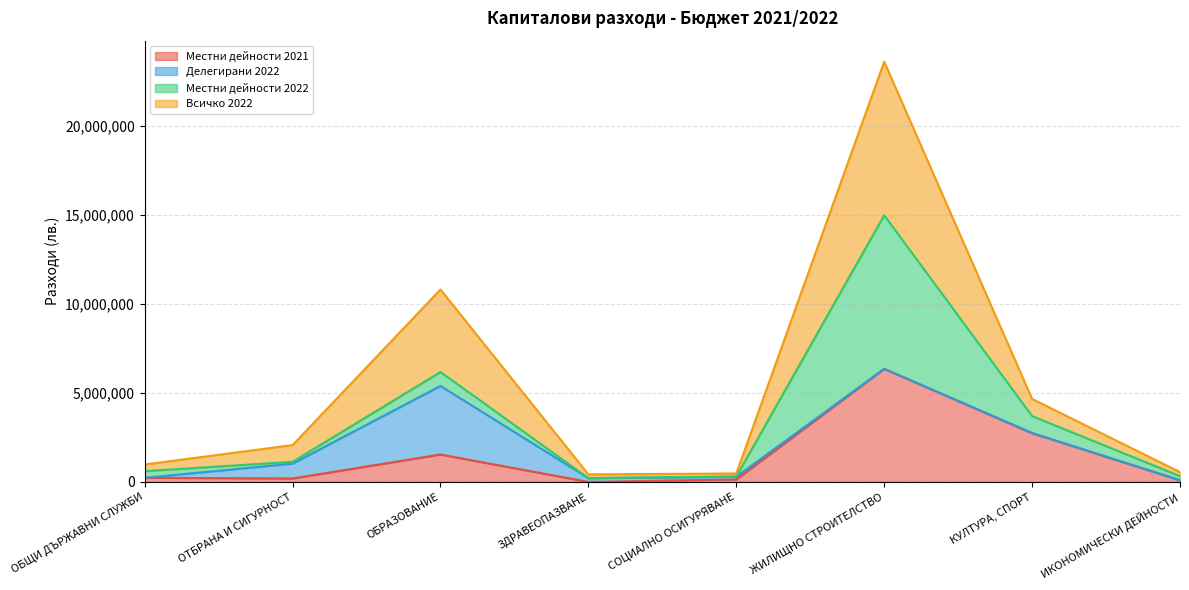

At which category is the sum across all series the highest?

ЖИЛИЩНО СТРОИТЕЛСТВО